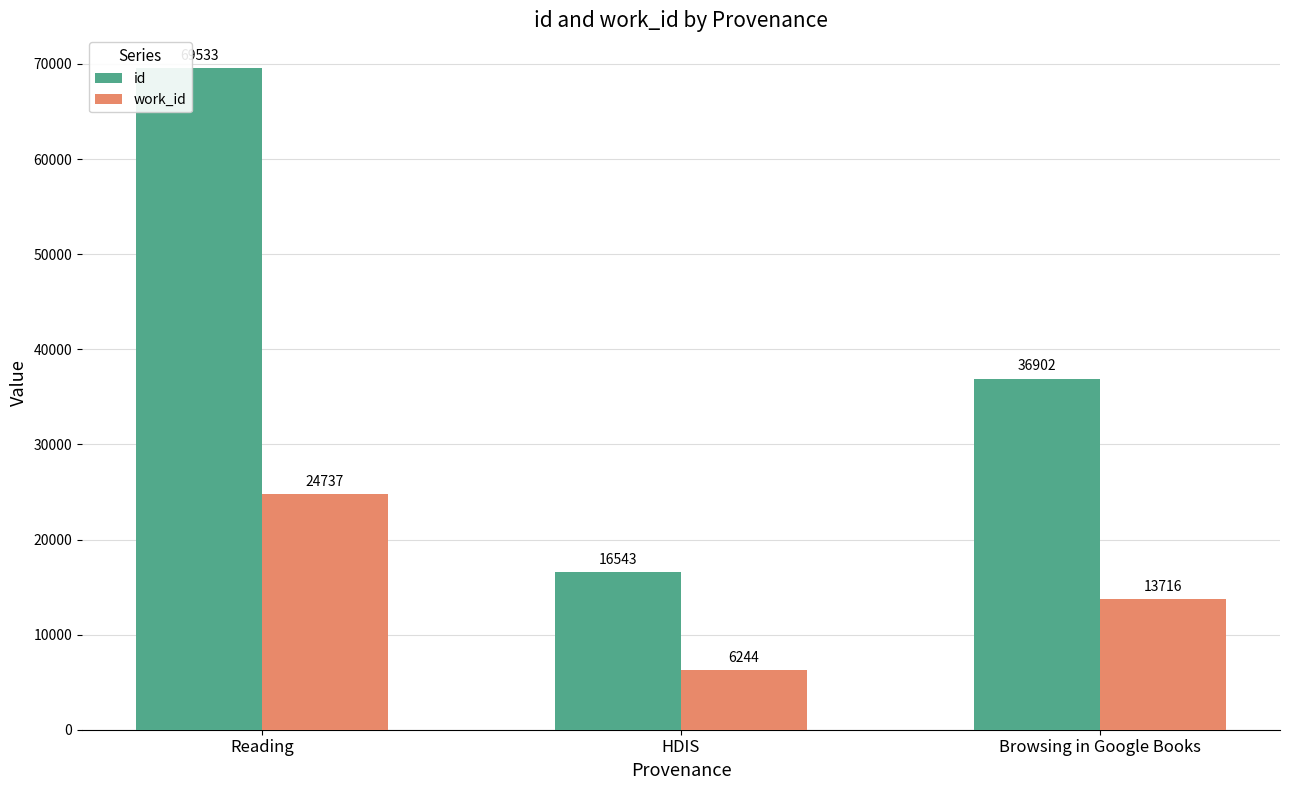

The work_id series shows 24737 at Reading. True or false?

True